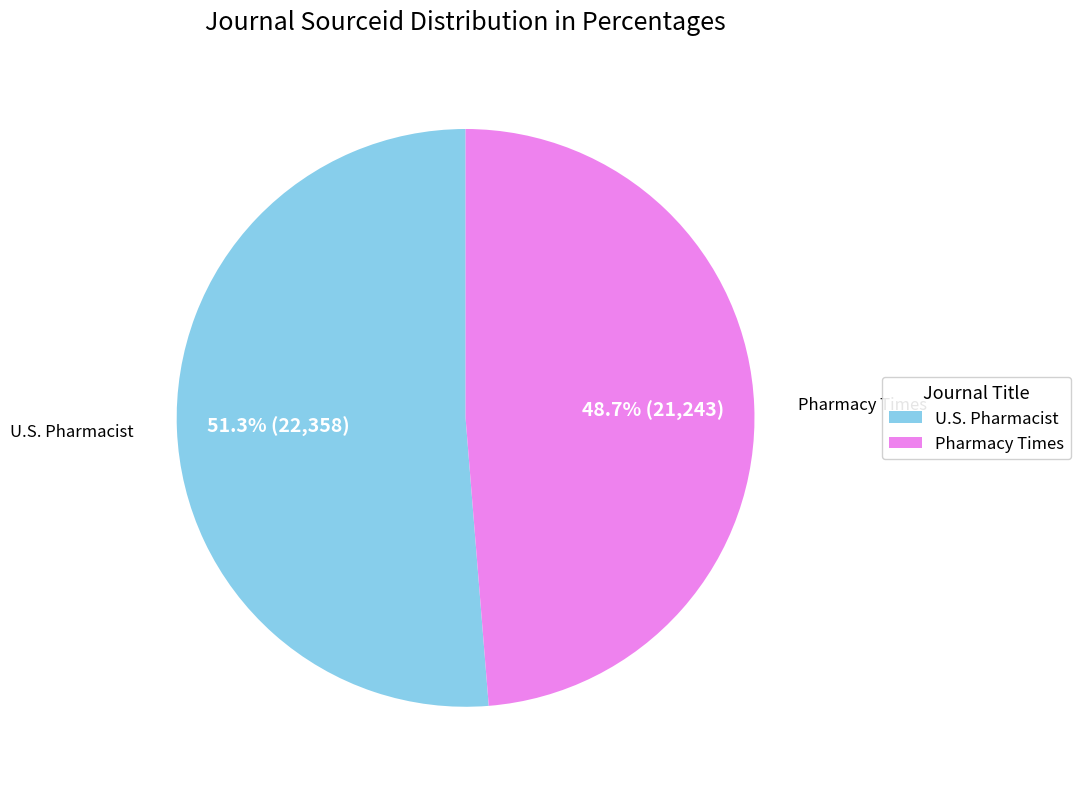

Is it true that U.S. Pharmacist is 58% of the pie?

False